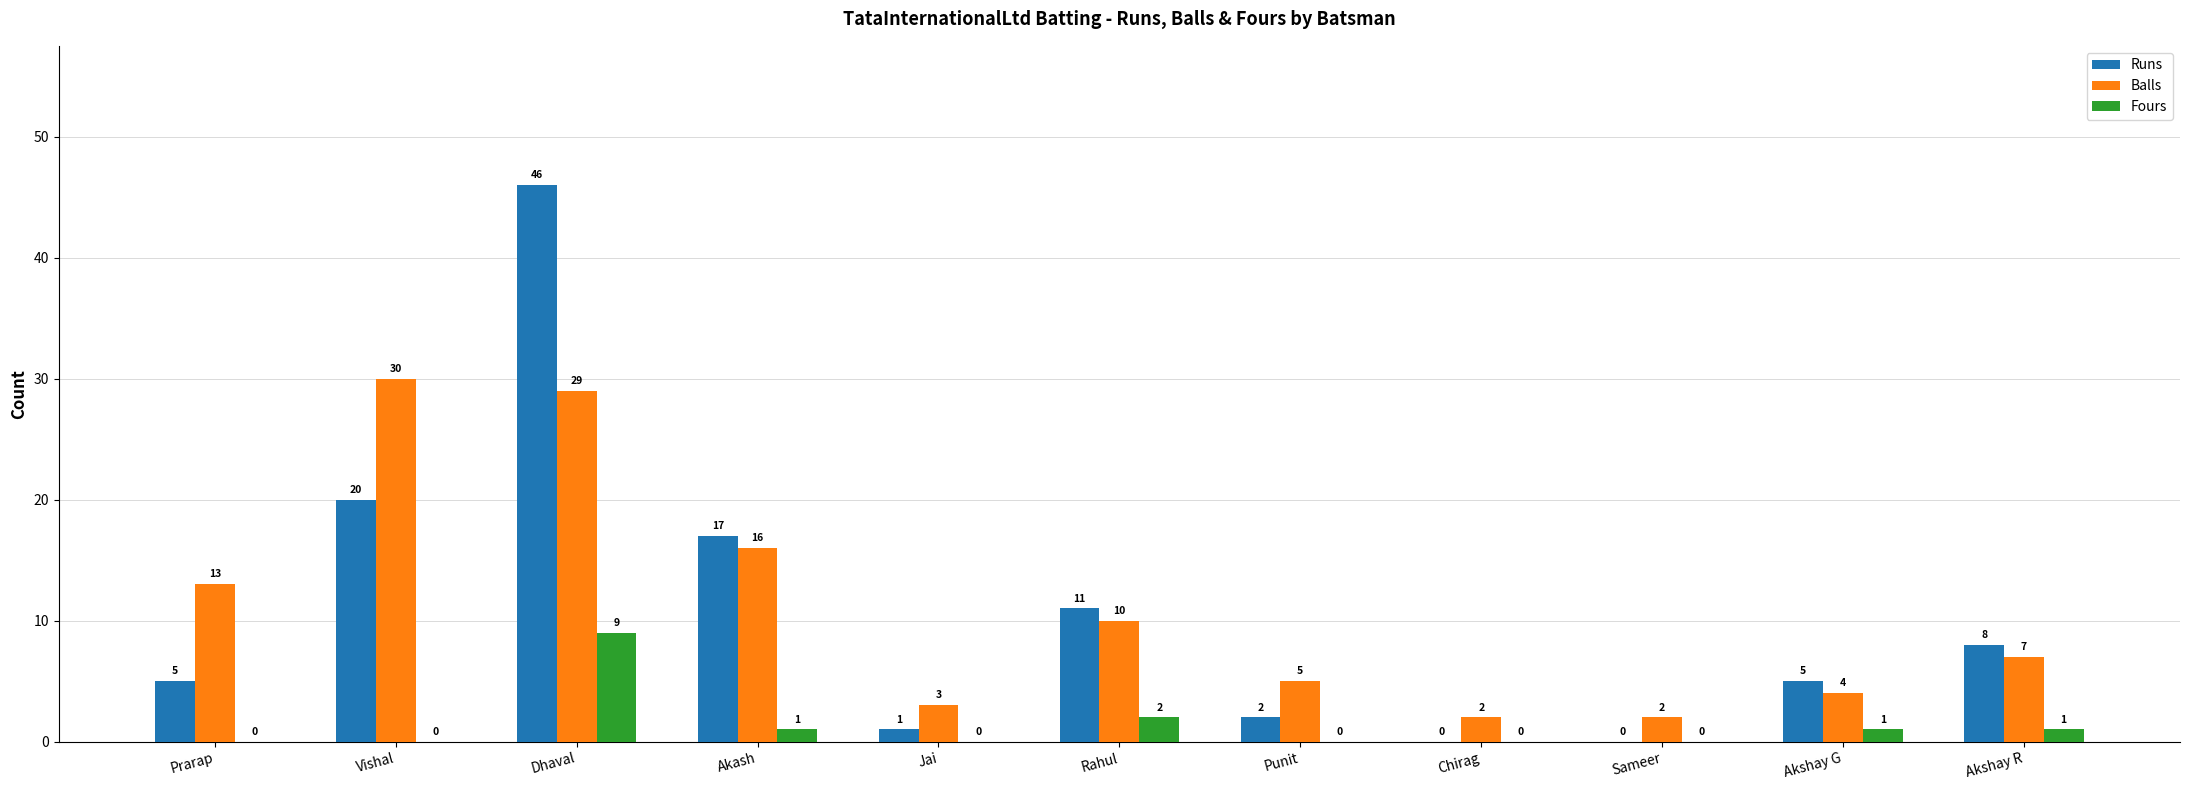

Read the Runs value at Punit.

2